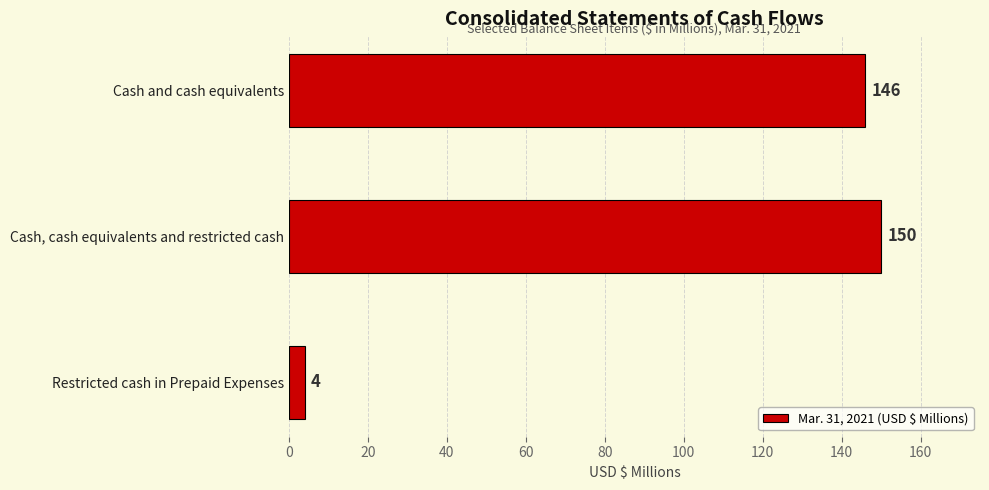

Rank the categories by value from lowest to highest.

Restricted cash in Prepaid Expenses, Cash and cash equivalents, Cash, cash equivalents and restricted cash